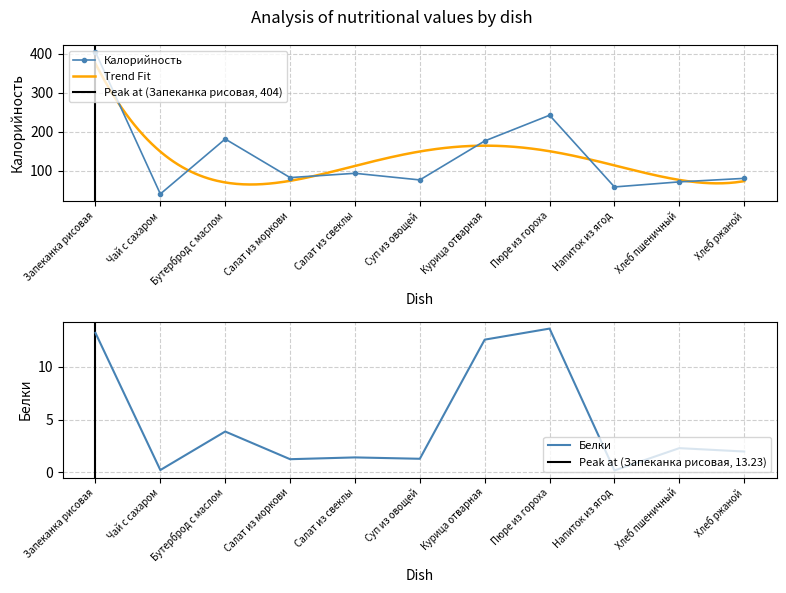

What is the maximum value for Калорийность?

404